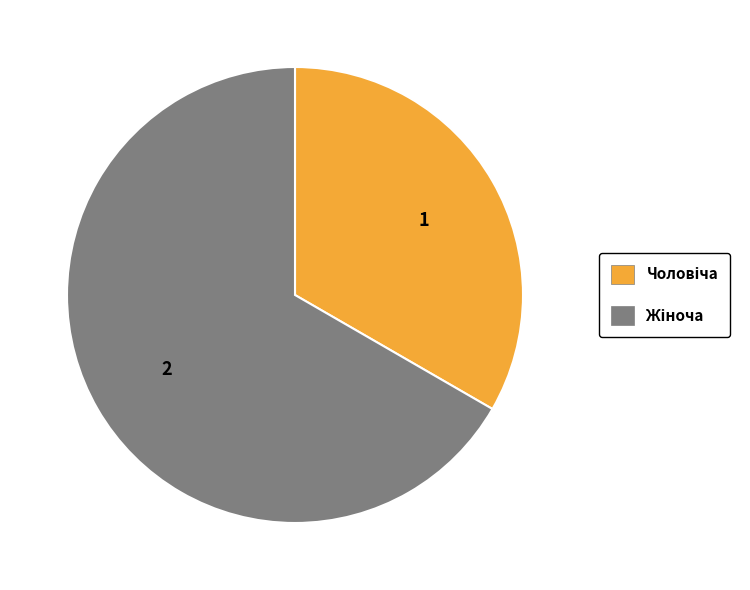

Rank the categories by value from highest to lowest.

Жіноча, Чоловіча